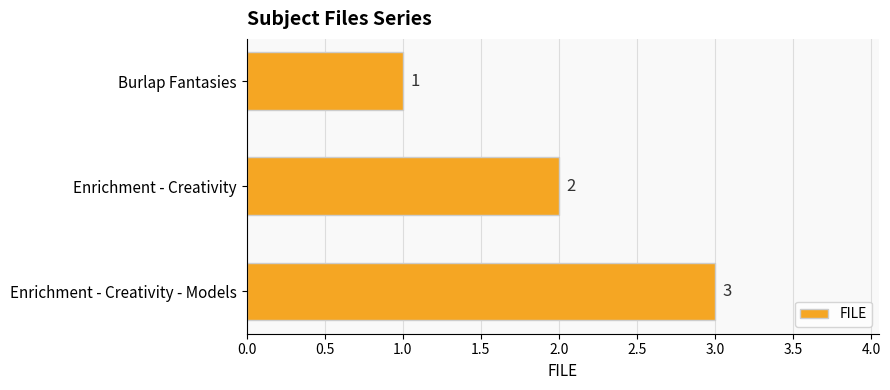

What is the change in value from Burlap Fantasies to Enrichment - Creativity?

+1